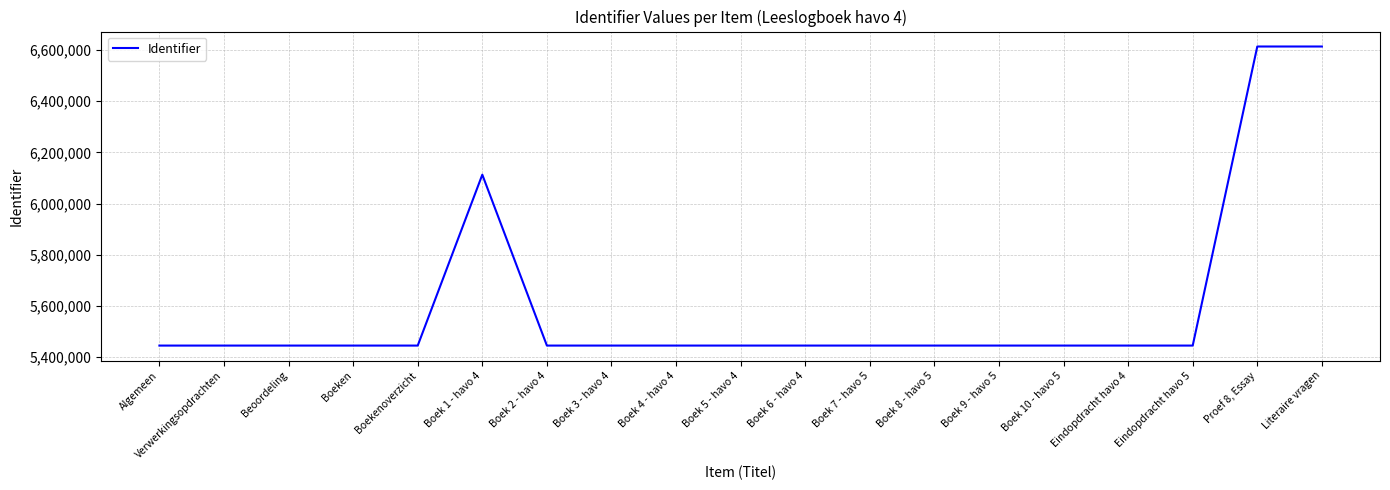

Rank the categories by value from highest to lowest.

Literaire vragen, Proef 8, Essay, Boek 1 - havo 4, Eindopdracht havo 5, Eindopdracht havo 4, Boek 10 - havo 5, Boek 9 - havo 5, Boek 8 - havo 5, Boek 7 - havo 5, Boek 6 - havo 4, Boek 5 - havo 4, Boek 4 - havo 4, Boek 3 - havo 4, Boek 2 - havo 4, Boekenoverzicht, Boeken, Beoordeling, Verwerkingsopdrachten, Algemeen